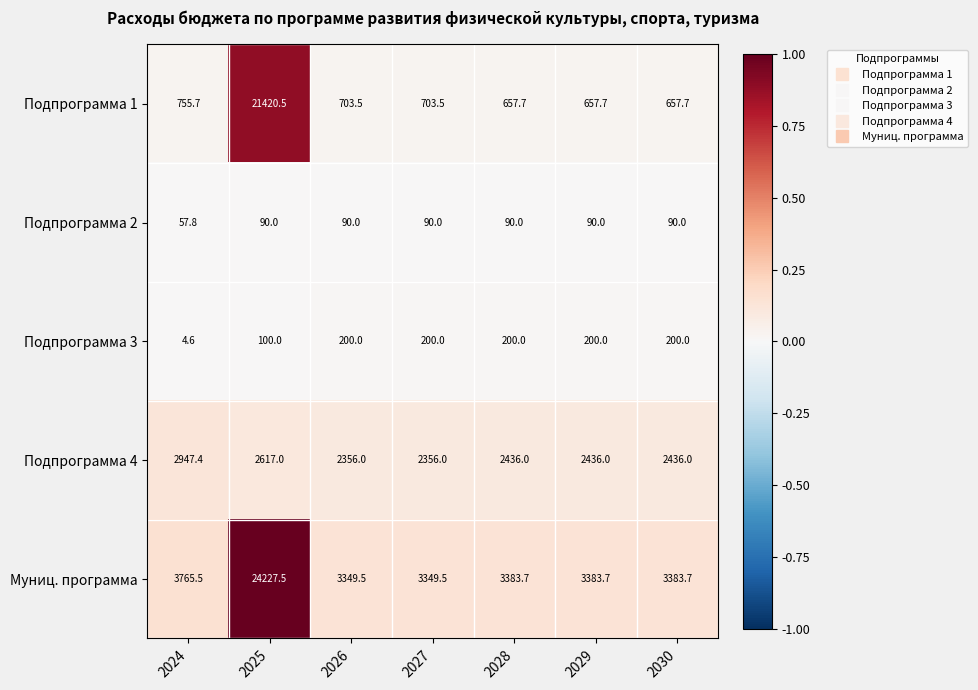

The Муниц. программа series shows 3349.5 at 2026. True or false?

True